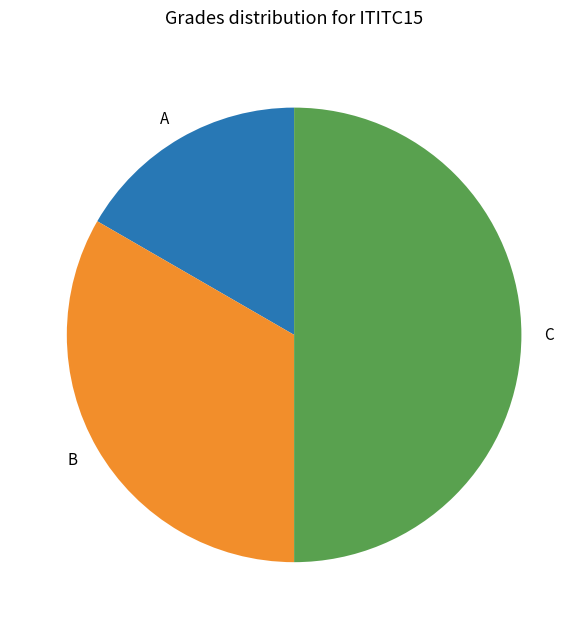

Is it true that A is 28% of the pie?

False